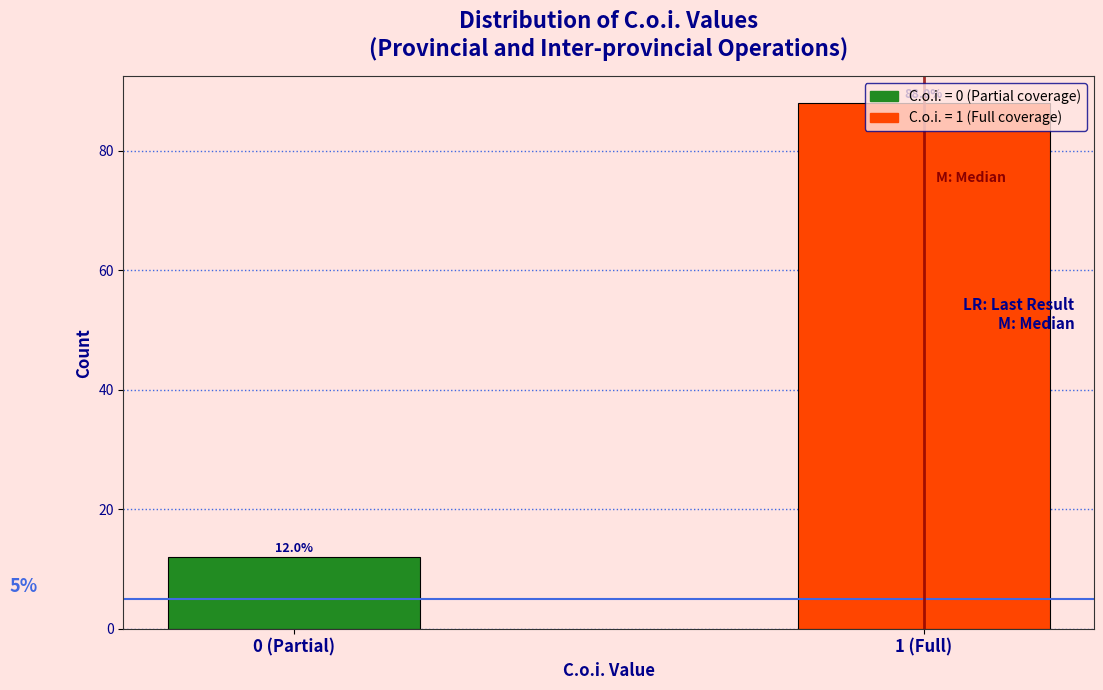

True or false: the data shows 12 at 0 (Partial).

True